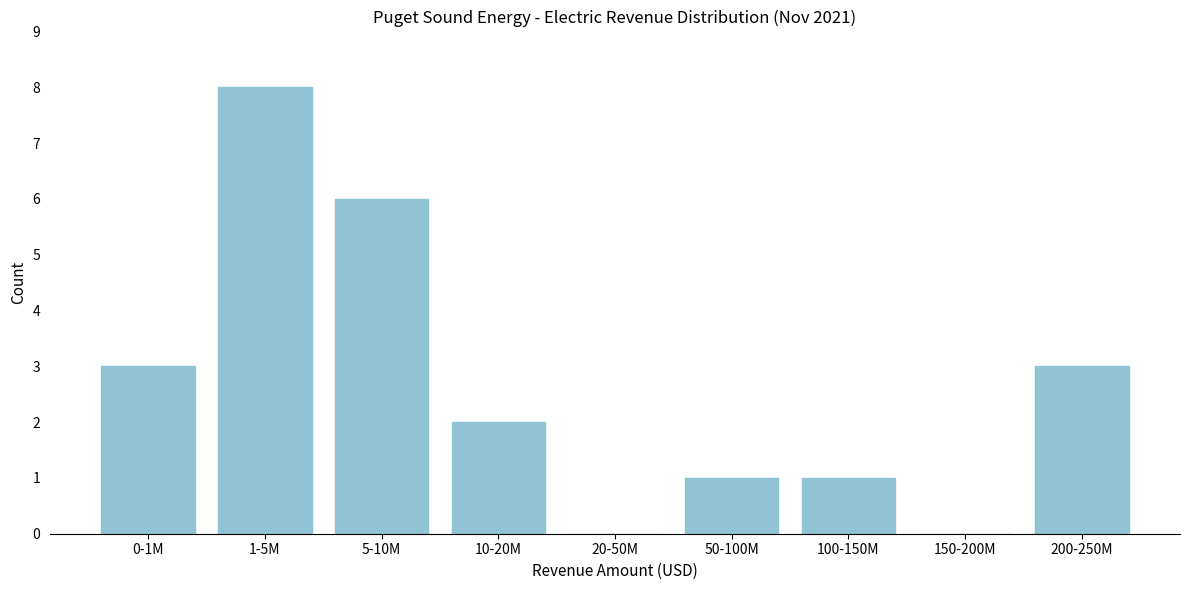

Reading right to left, what are all the values shown in this chart?

200-250M=3	150-200M=0	100-150M=1	50-100M=1	20-50M=0	10-20M=2	5-10M=6	1-5M=8	0-1M=3